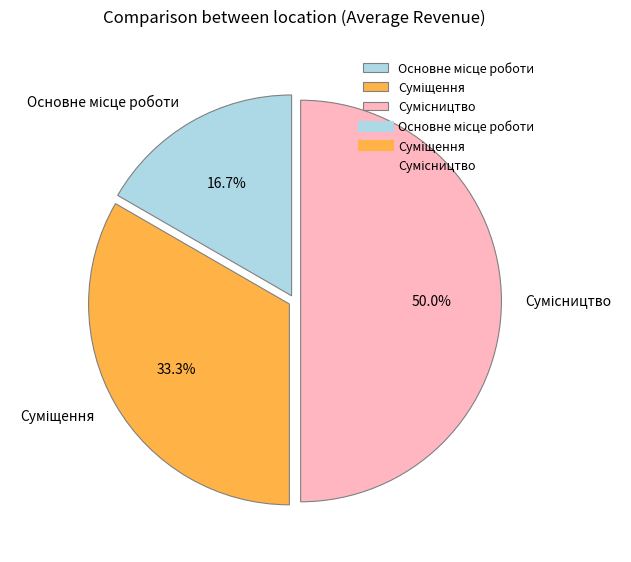

Count the number of slices in the pie.

3